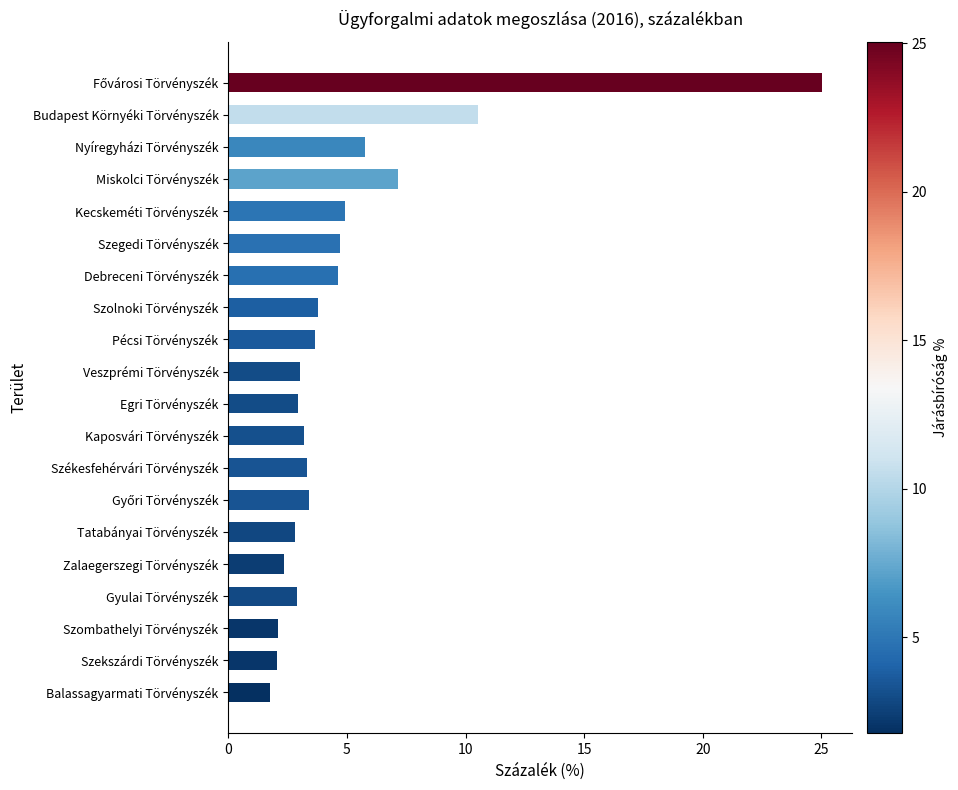

Which has a higher value, Zalaegerszegi Törvényszék or Budapest Környéki Törvényszék?

Budapest Környéki Törvényszék